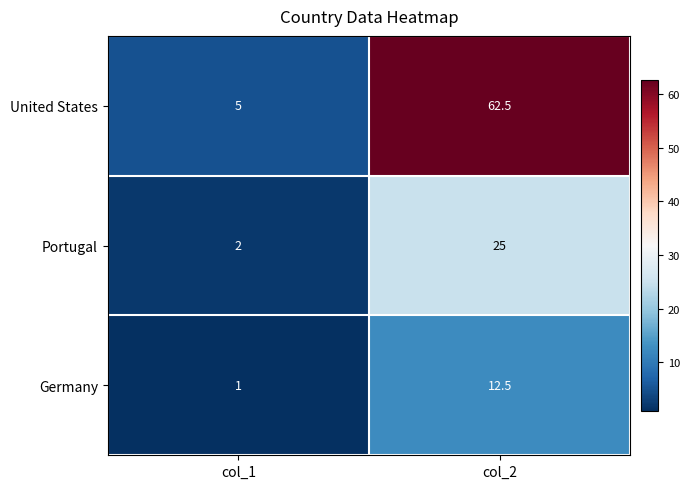

How many distinct data groups are displayed?

3